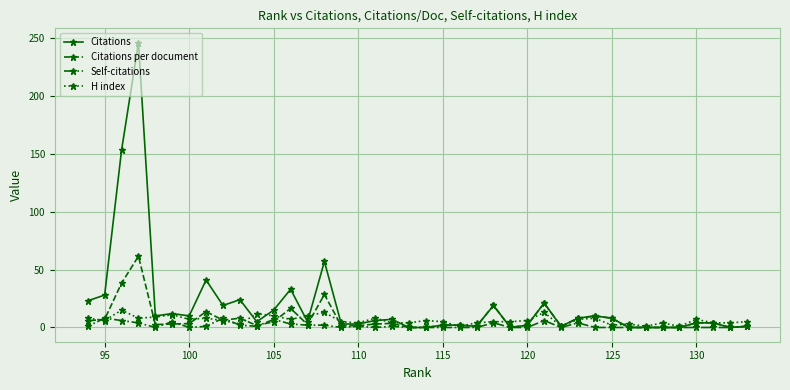

Which series has the largest range (max minus min)?

Citations